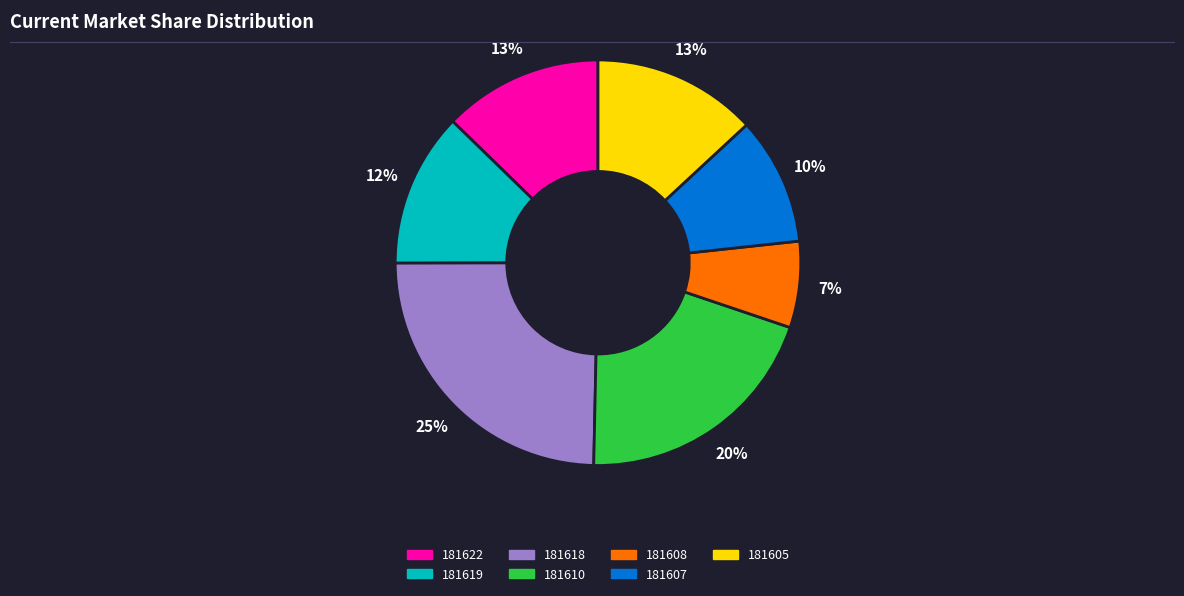

To the nearest percent, what portion does 181610 represent?

20%